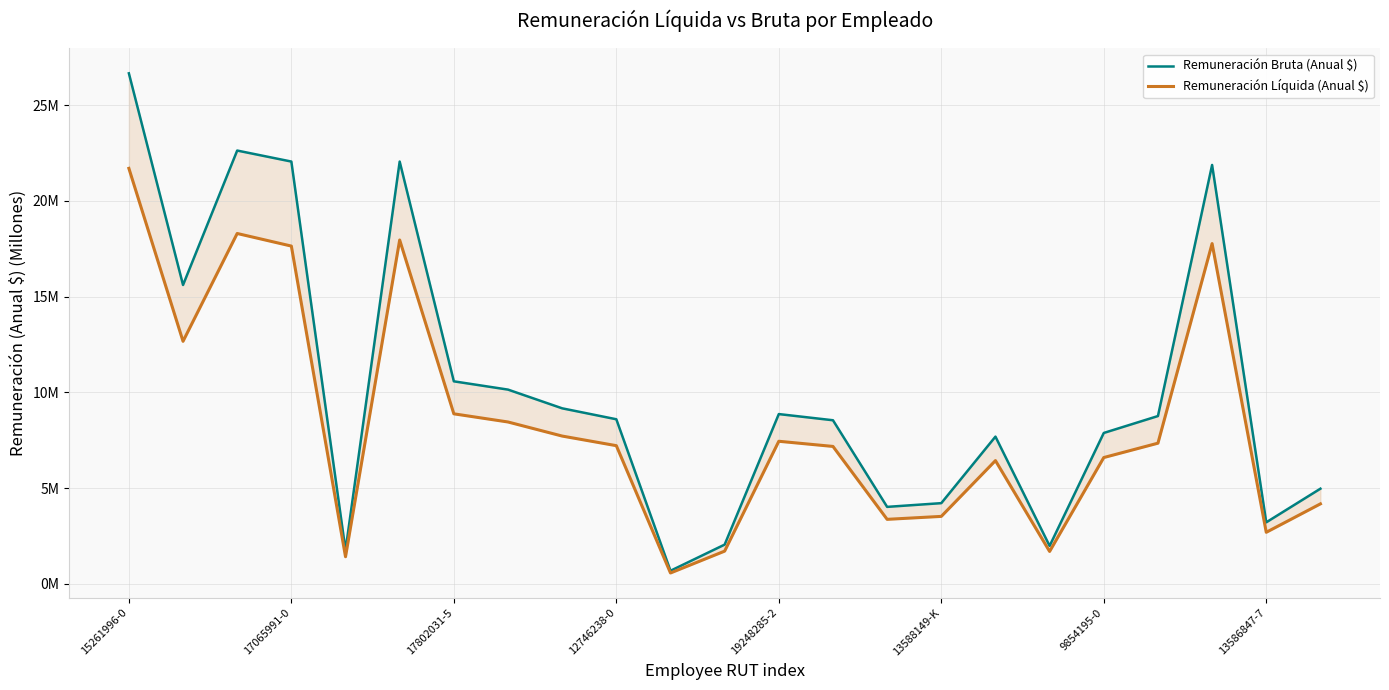

What are all the series names shown in the legend?

Remuneración Bruta (Anual $), Remuneración Líquida (Anual $)